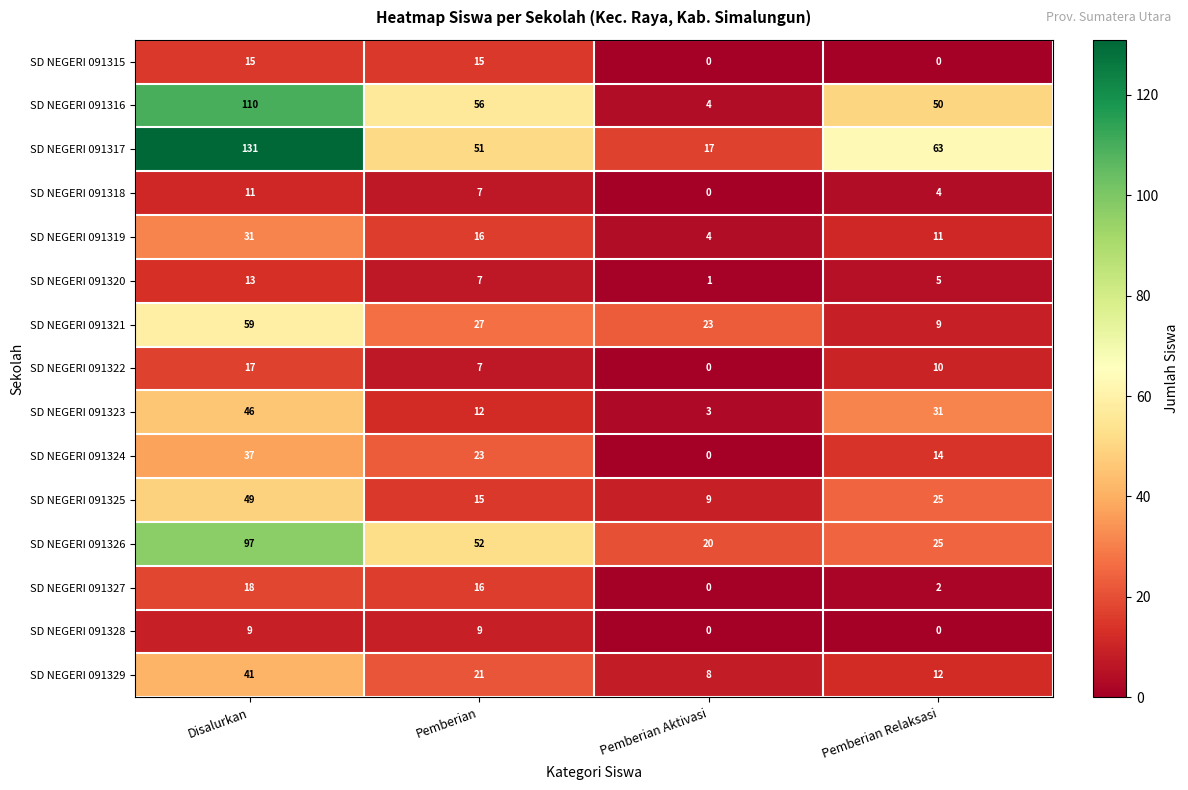

At how many categories does at least one series exceed 1?

4